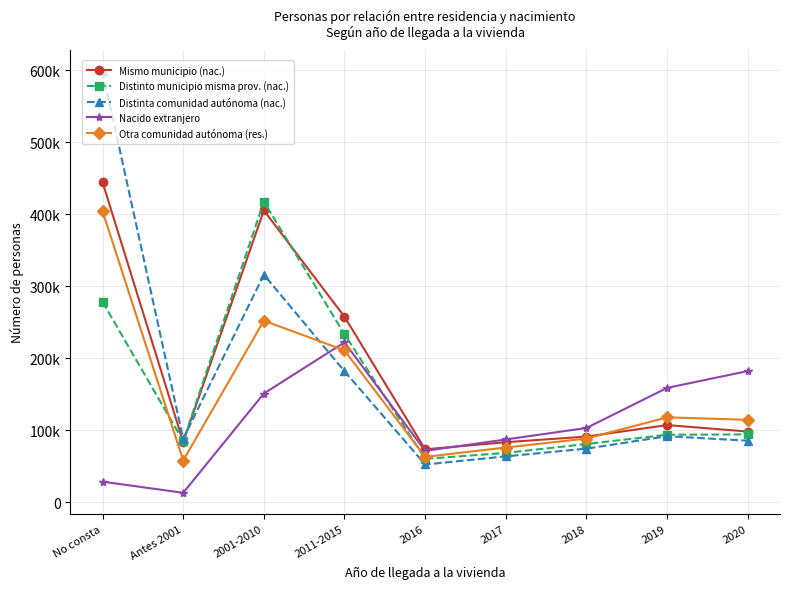

At which label does Nacido extranjero reach its minimum?

Antes 2001